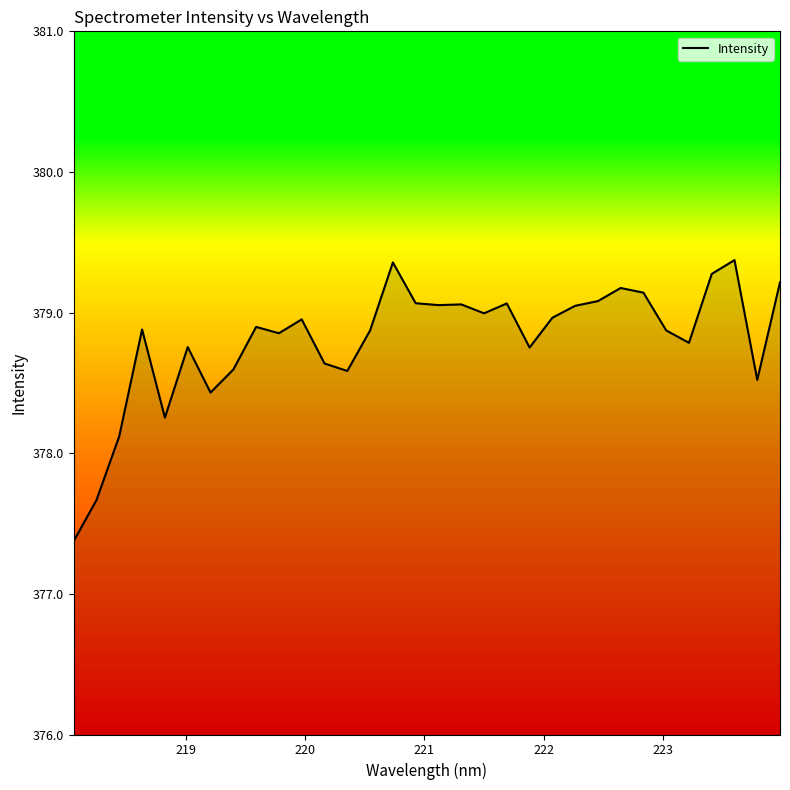

What is the minimum value shown in the chart?

377.4